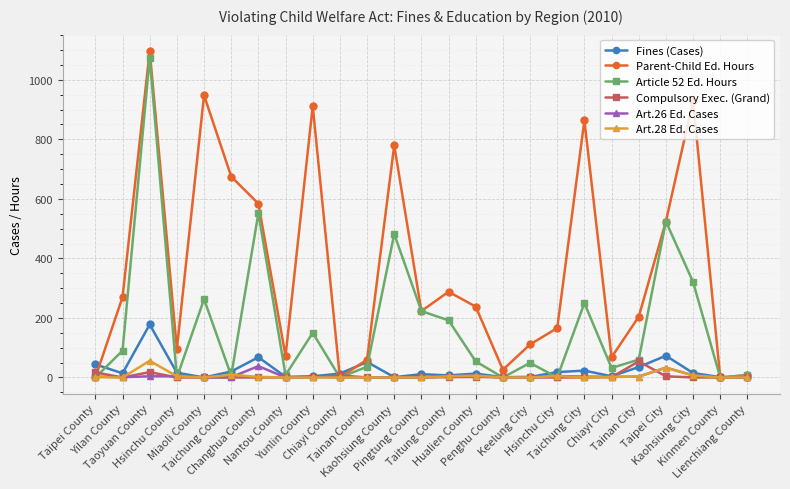

What is the highest value of the Fines (Cases) series?

178